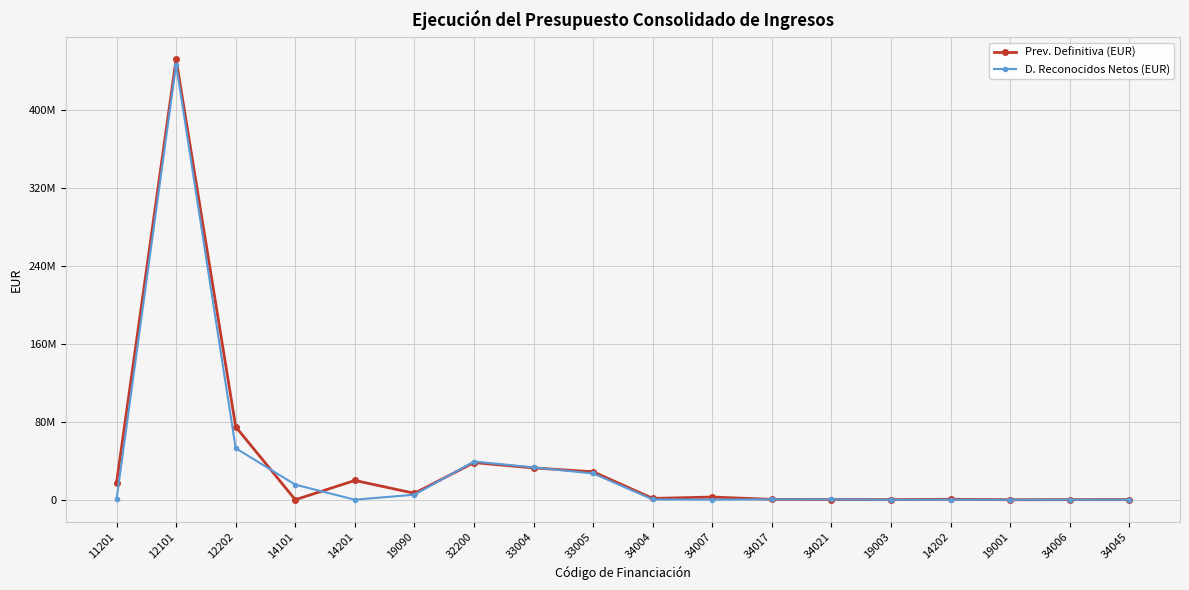

Reading left to right, transcribe all the data shown in this chart.

Prev. Definitiva (EUR): 17391949.8	452116951.3	74934434.5	0.0	19801581.2	6622388.0	38150000.0	32682323.0	28713938.0	1372377.5	2790296.1	409343.0	250000.0	116000.0	515935.6	30210.0	107000.0	220400.0
D. Reconocidos Netos (EUR): 362140.7	446668628.4	52893743.2	15477953.8	71243.9	5182897.2	39227456.3	33185965.4	26973892.3	293461.4	131976.5	409343.0	324461.0	40459.9	94763.7	28647.0	107673.1	128888.8